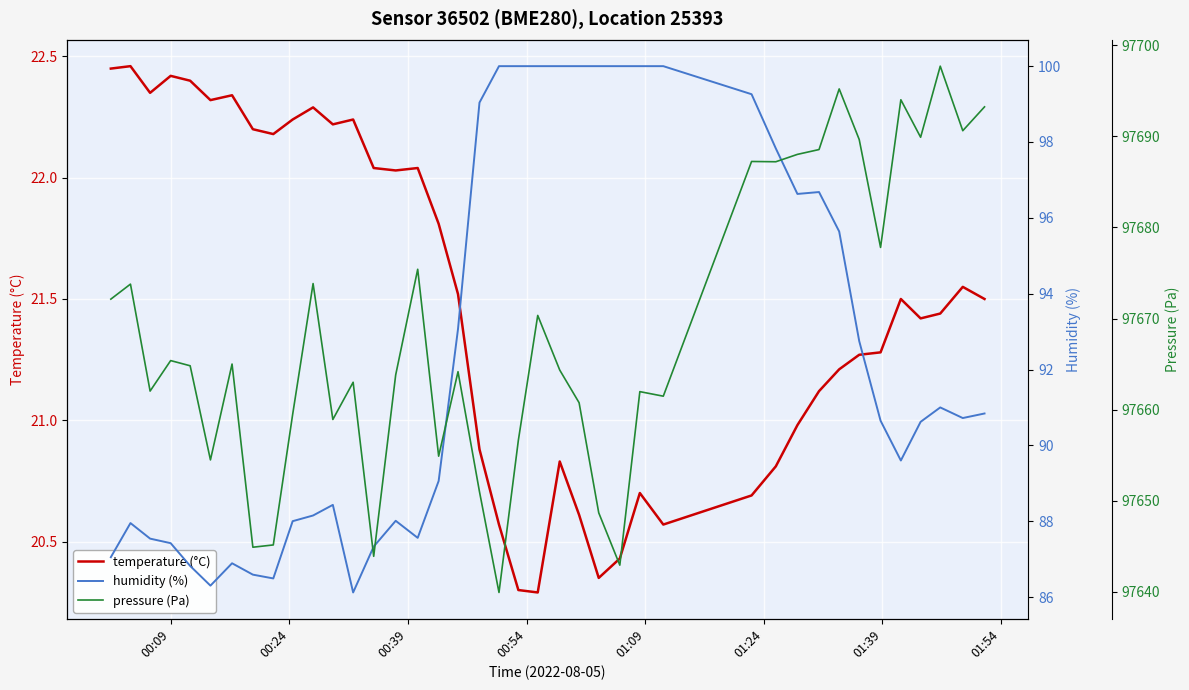

True or false: pressure (Pa) and humidity (%) intersect in this chart.

False